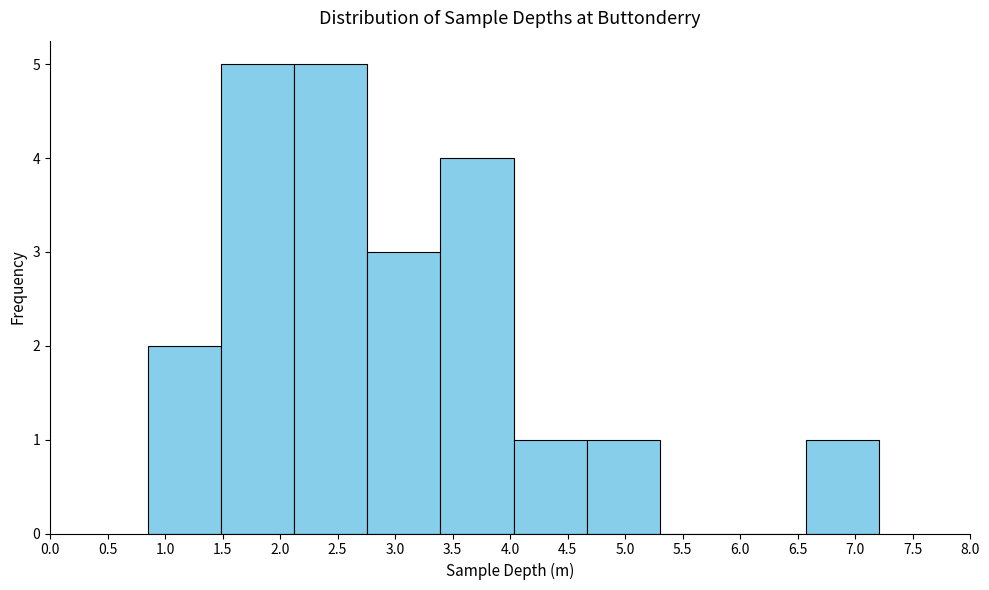

How tall is the bar that spans 2.10 to 2.75 on the x-axis? Neither the bar edges nor the heights are printed on the chart, so give them approximately, as read against the axes.

5